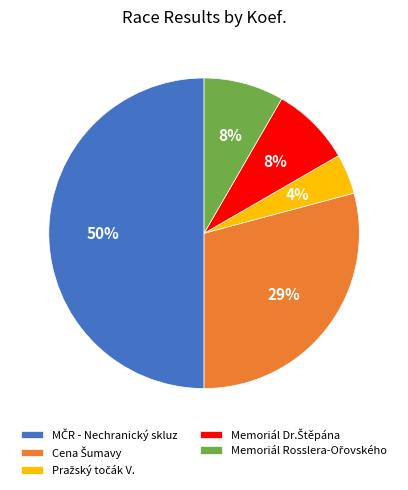

How many slices are in this pie chart?

5